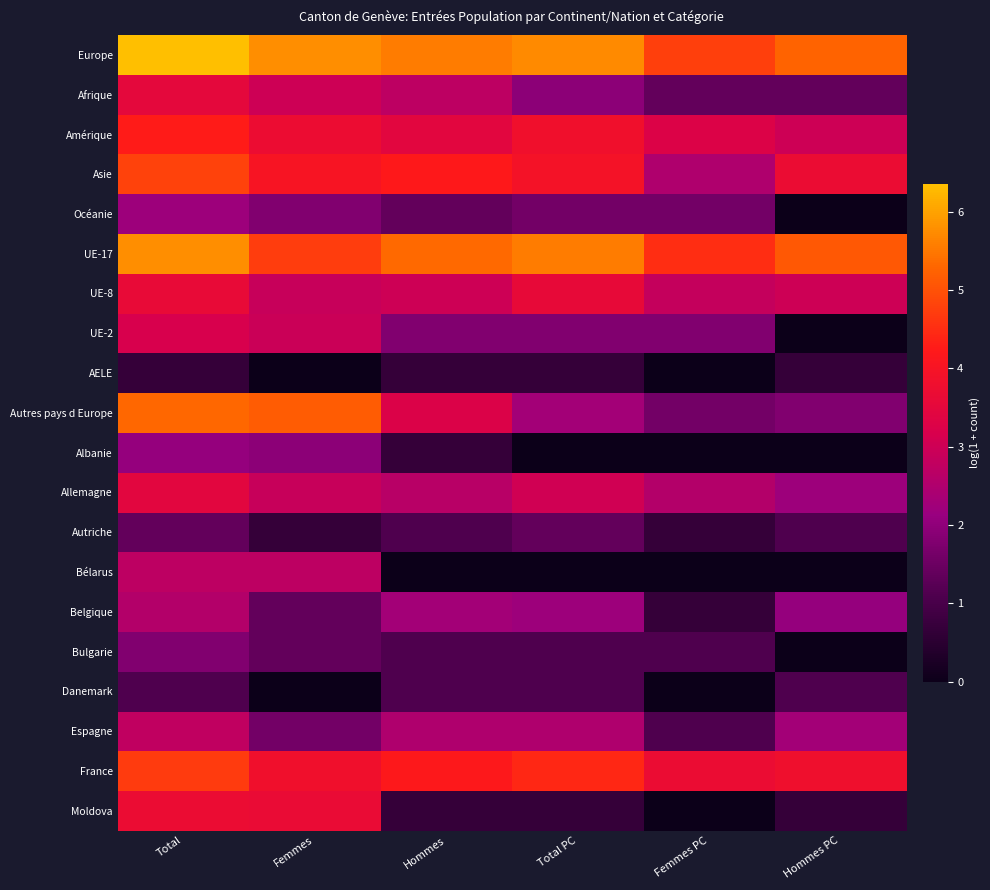

What is the total value across all series at Hommes PC?

37.2